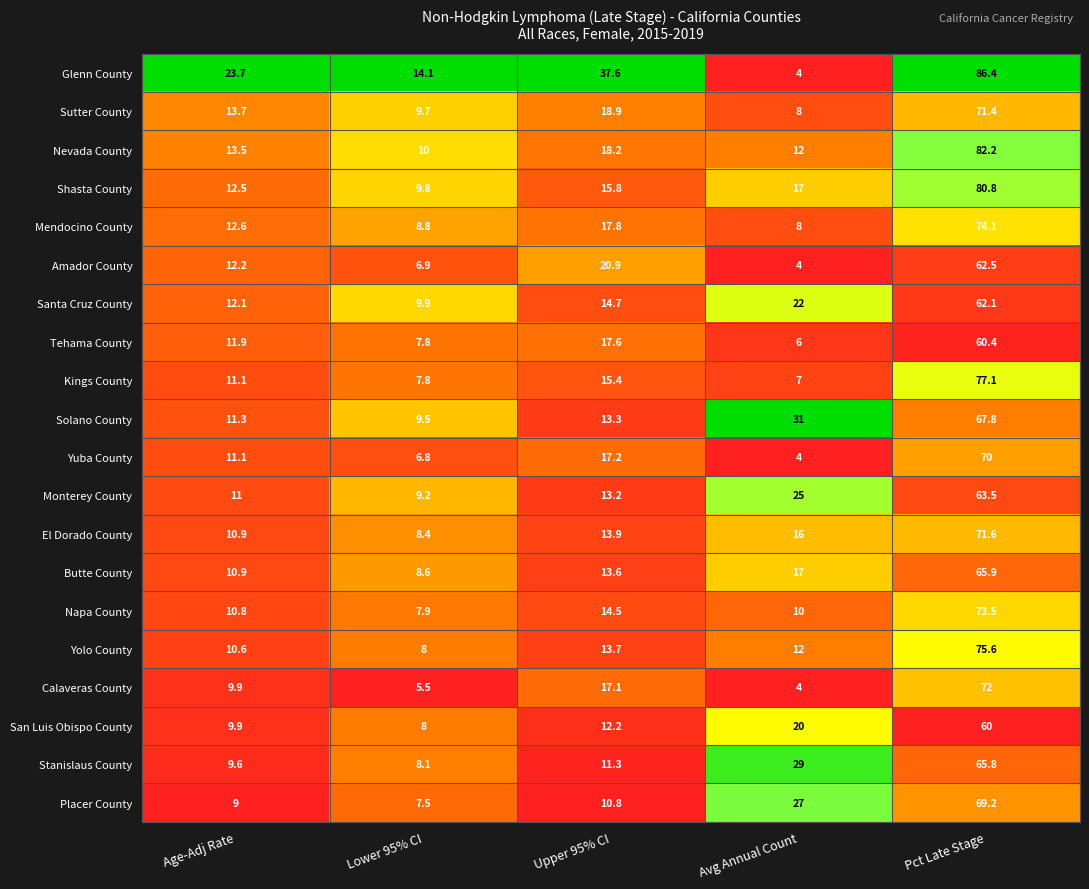

What is the difference between the maximum and second lowest values in the Shasta County series?

68.3